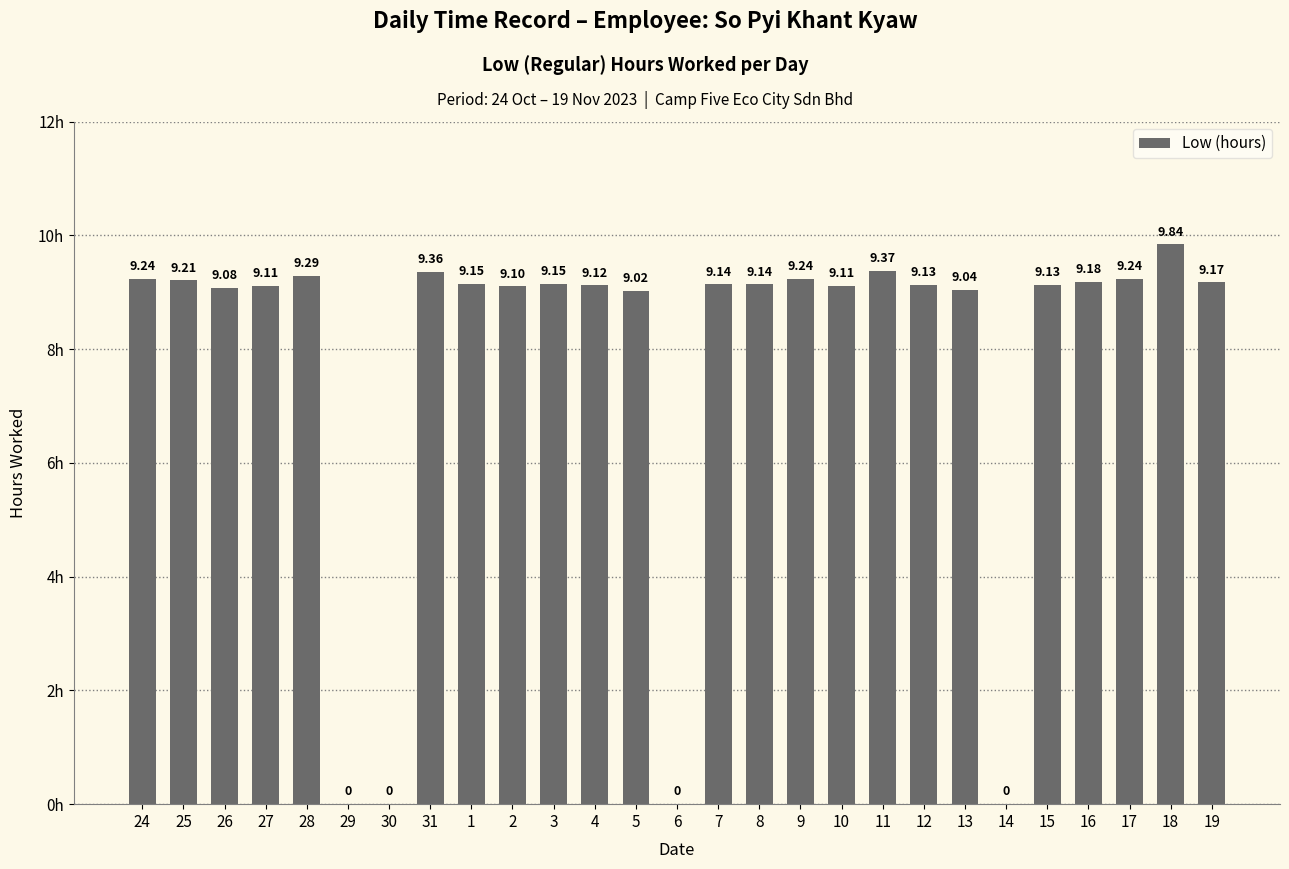

Between 12 and 28, which is larger?

28